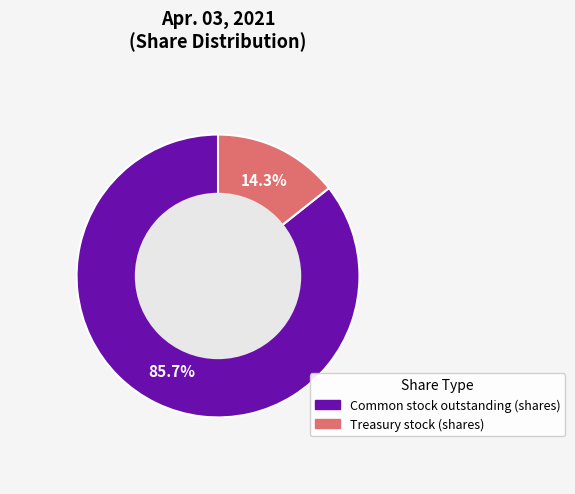

Count the number of slices in the pie.

2